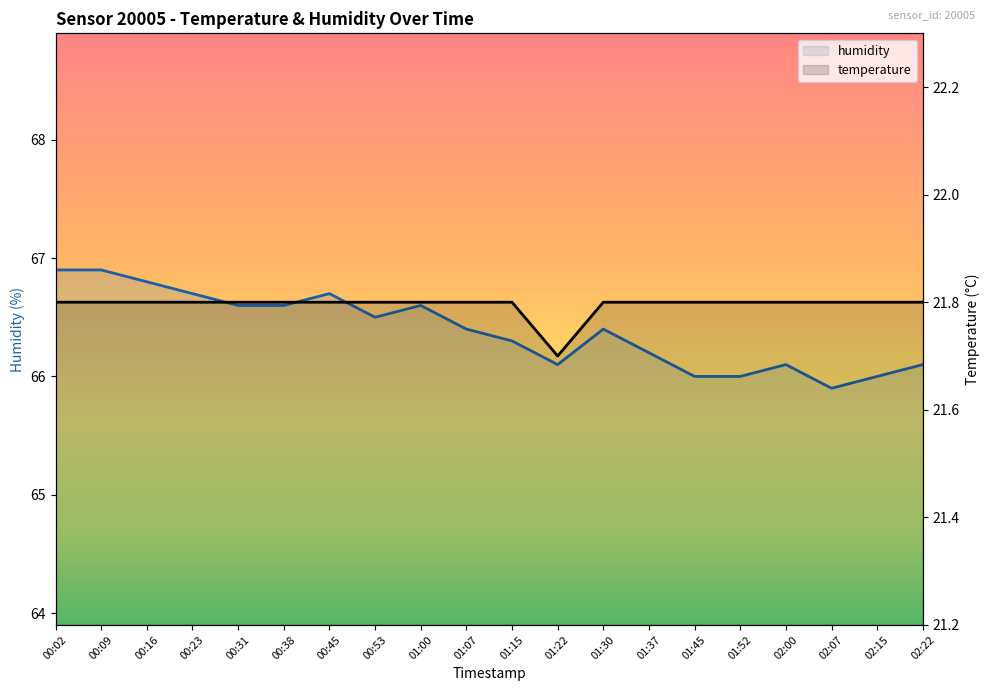

How many series are shown in this chart?

2